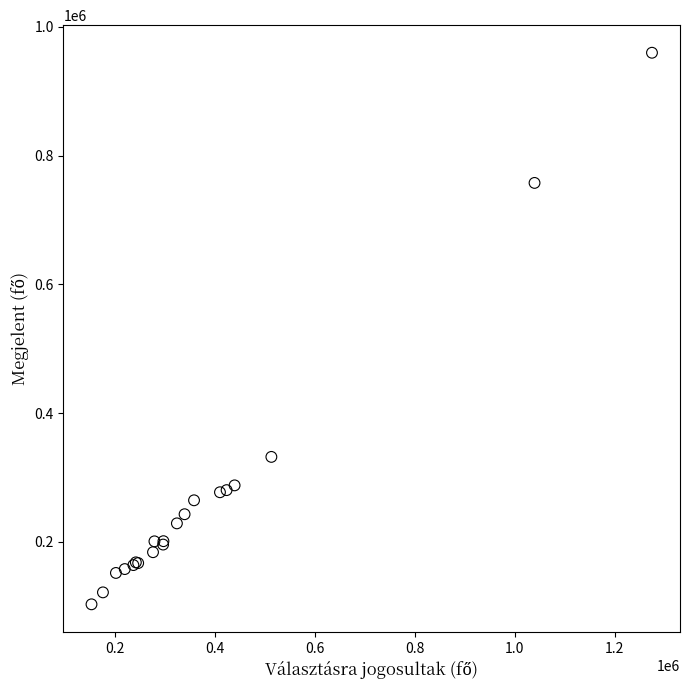

What Y value in the scatter plot is closest to 531459?

332051